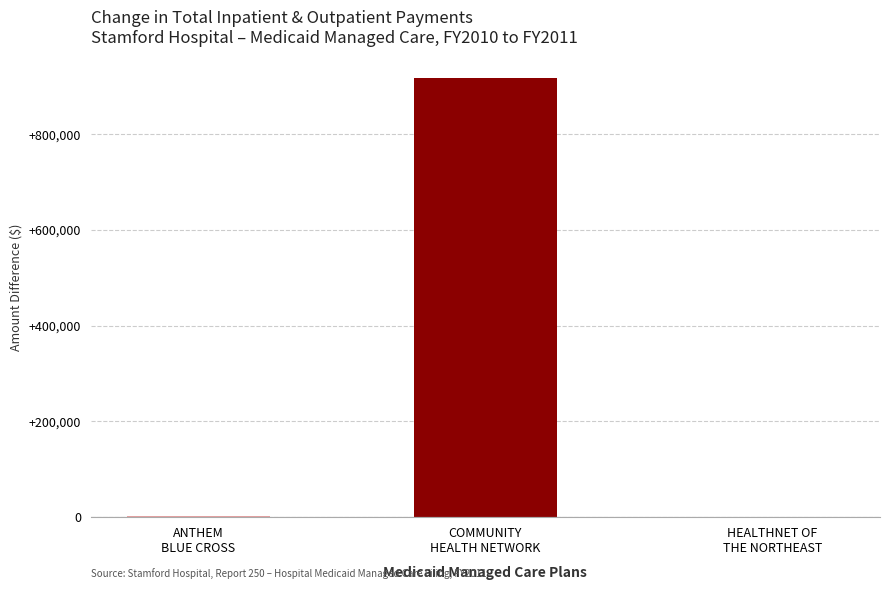

The chart shows a value of 916985 at COMMUNITY
HEALTH NETWORK. True or false?

True